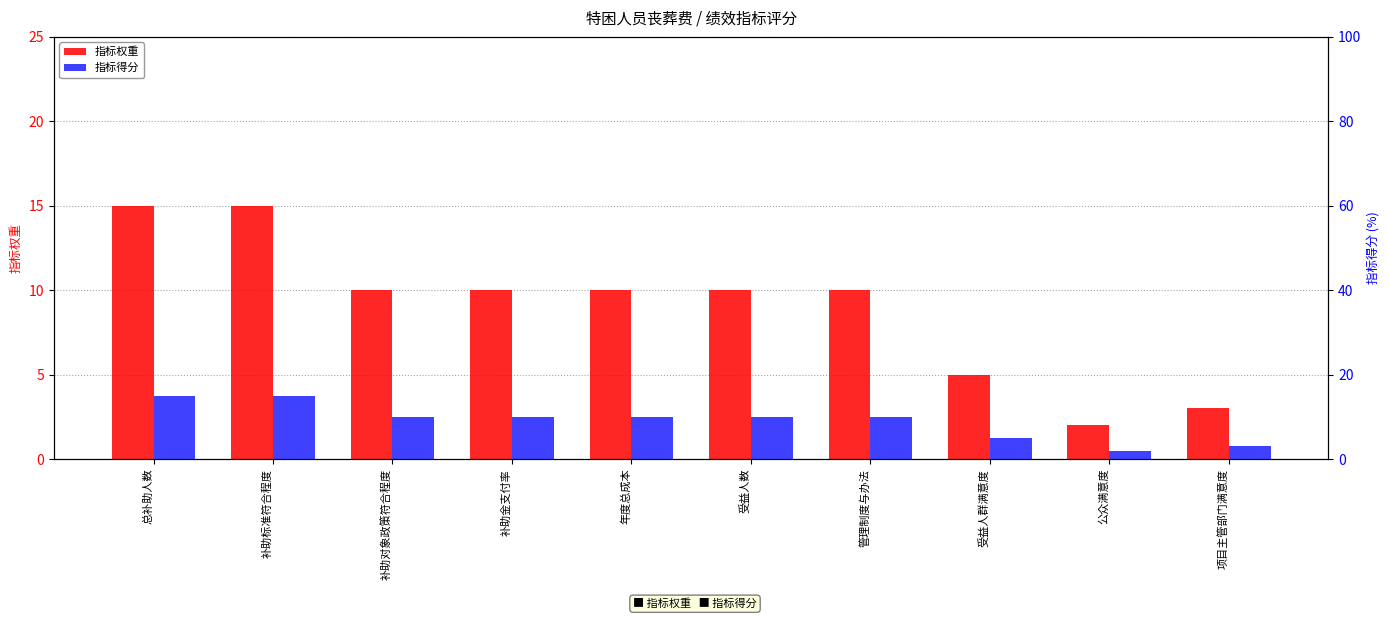

What is the sum of all 指标得分 values?

90